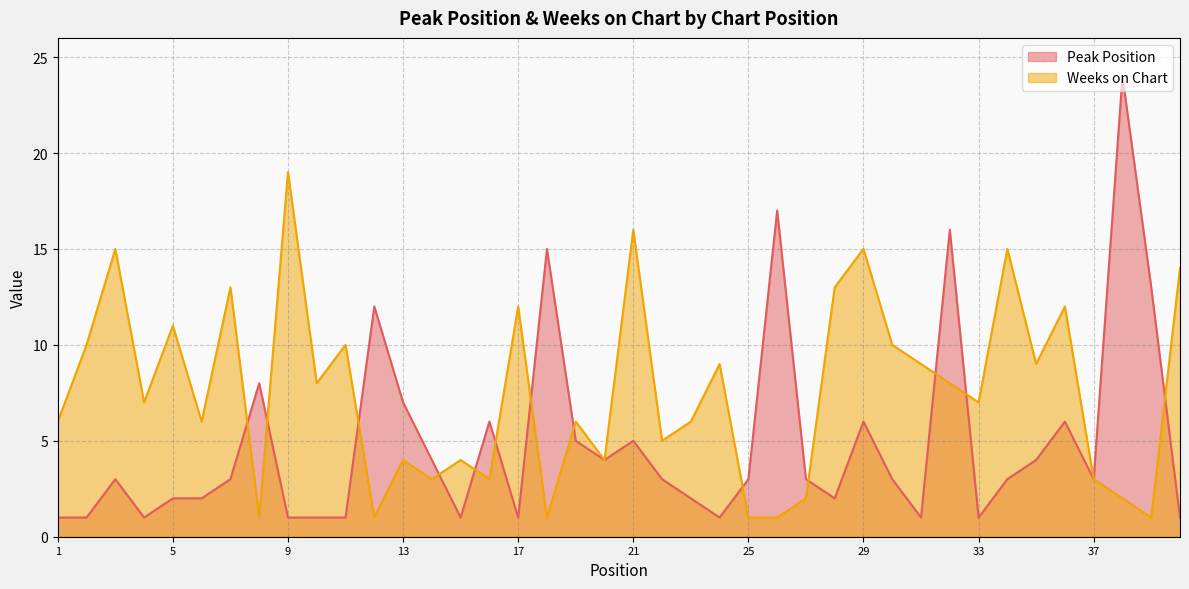

What is the average value of the Weeks on Chart series?

8